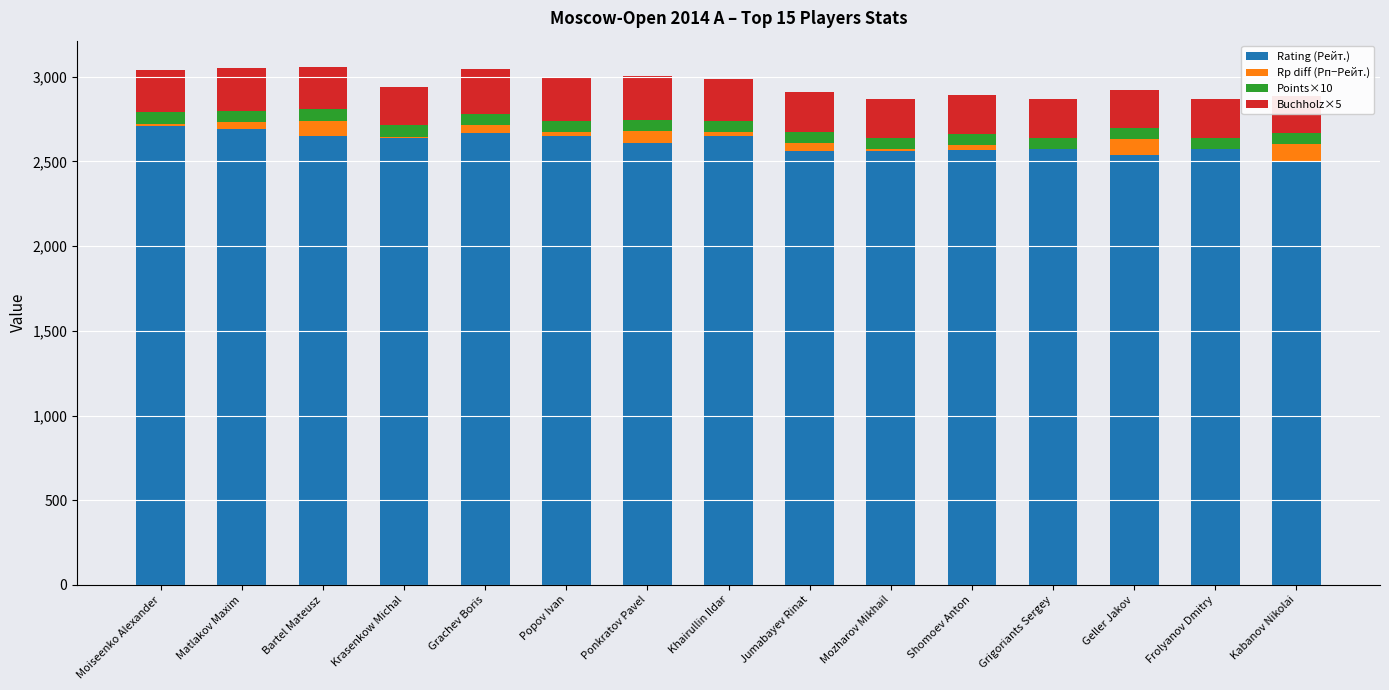

List the labels in order of Rp diff (Рп−Рейт.) value, smallest first.

Grigoriants Sergey, Frolyanov Dmitry, Mozharov Mikhail, Krasenkow Michal, Moiseenko Alexander, Popov Ivan, Khairullin Ildar, Shomoev Anton, Matlakov Maxim, Jumabayev Rinat, Grachev Boris, Ponkratov Pavel, Bartel Mateusz, Geller Jakov, Kabanov Nikolai